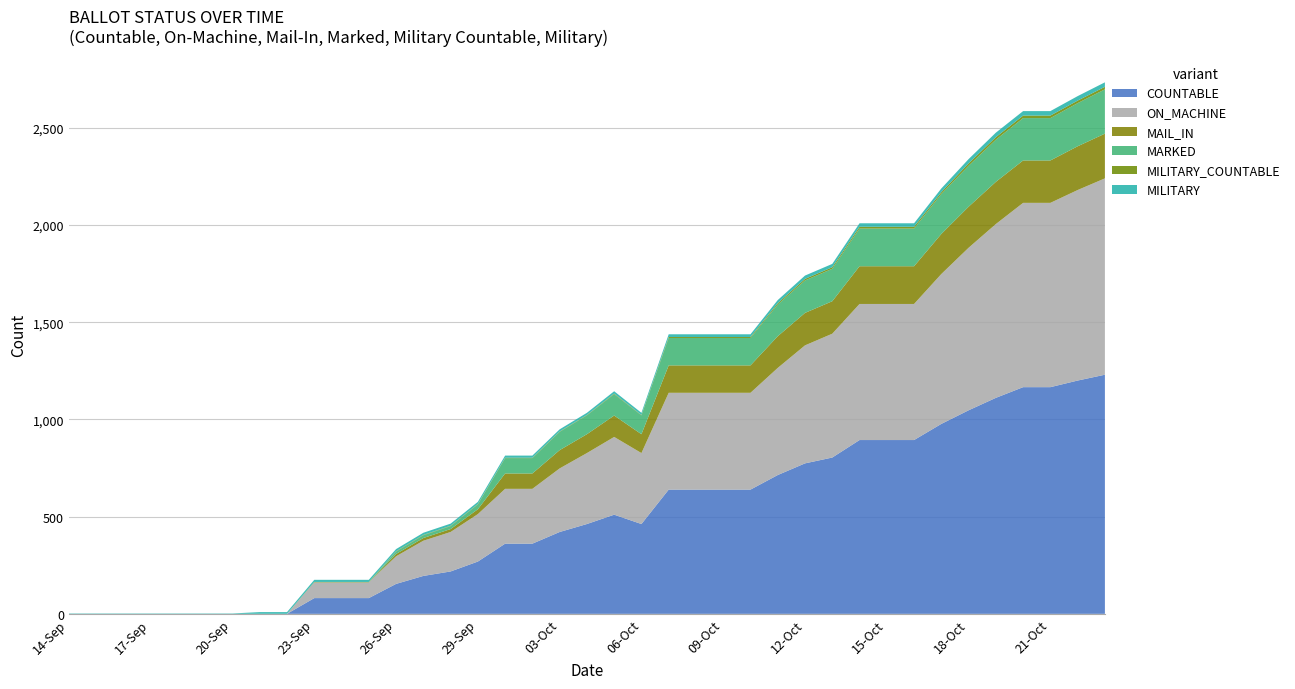

Reading left to right, transcribe all the data shown in this chart.

COUNTABLE: 0	0	0	0	0	0	0	0	0	81	81	81	154	195	218	269	361	361	421	462	510	462	639	639	639	639	714	774	804	894	894	894	977	1047	1111	1166	1166	1200	1230
ON_MACHINE: 0	0	0	0	0	0	0	0	0	81	81	81	142	181	203	244	282	282	327	365	400	365	498	498	498	498	551	607	637	700	700	700	771	836	894	948	948	980	1010
MAIL_IN: 0	0	0	0	0	0	0	0	0	0	0	0	12	14	15	25	79	79	94	97	110	97	141	141	141	141	163	167	167	194	194	194	206	211	217	218	218	225	230
MARKED: 0	0	0	0	0	0	0	0	0	0	0	0	12	14	15	25	79	79	94	97	110	97	141	141	141	141	163	167	167	194	194	194	206	211	217	218	218	222	228
MILITARY_COUNTABLE: 0	0	0	0	0	0	0	0	0	2	2	2	2	2	2	2	2	2	2	2	3	2	5	5	5	5	7	8	8	9	9	9	9	12	13	13	13	13	13
MILITARY: 2	2	2	2	2	2	2	9	9	11	11	11	11	11	11	11	11	11	11	11	12	11	14	14	14	14	16	17	17	18	18	18	19	22	23	23	23	23	23